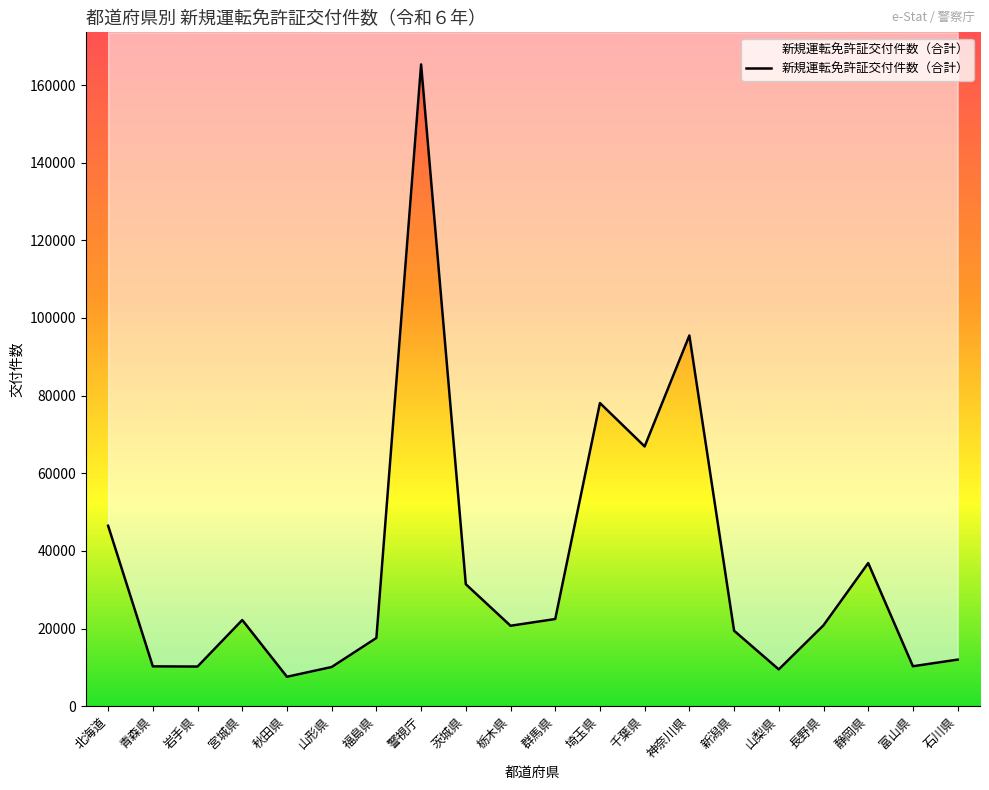

At which category does the data reach its first local valley?

岩手県